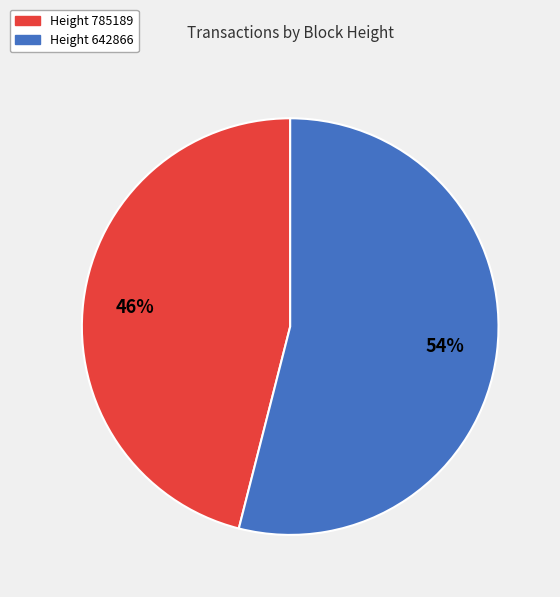

To the nearest percent, what is the combined percentage of Height 642866 and Height 785189?

100%